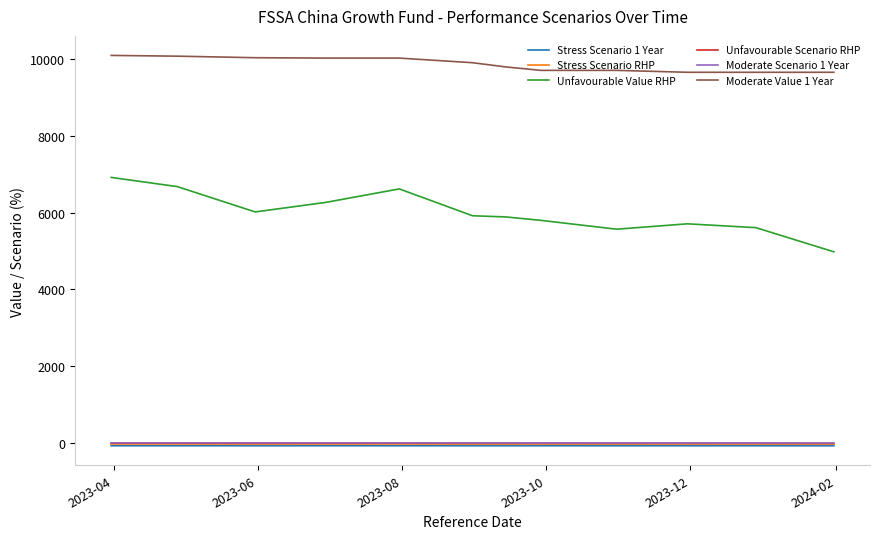

Which series has the widest spread of values?

Unfavourable Value RHP